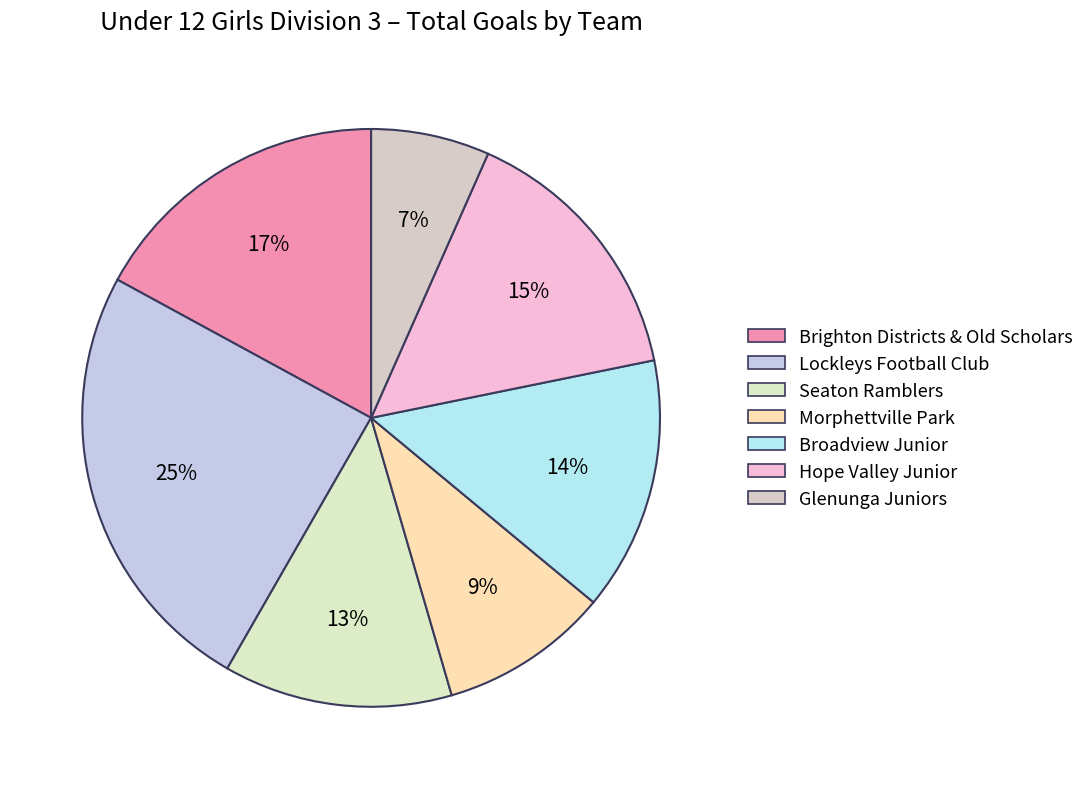

How many segments does this pie chart have?

7